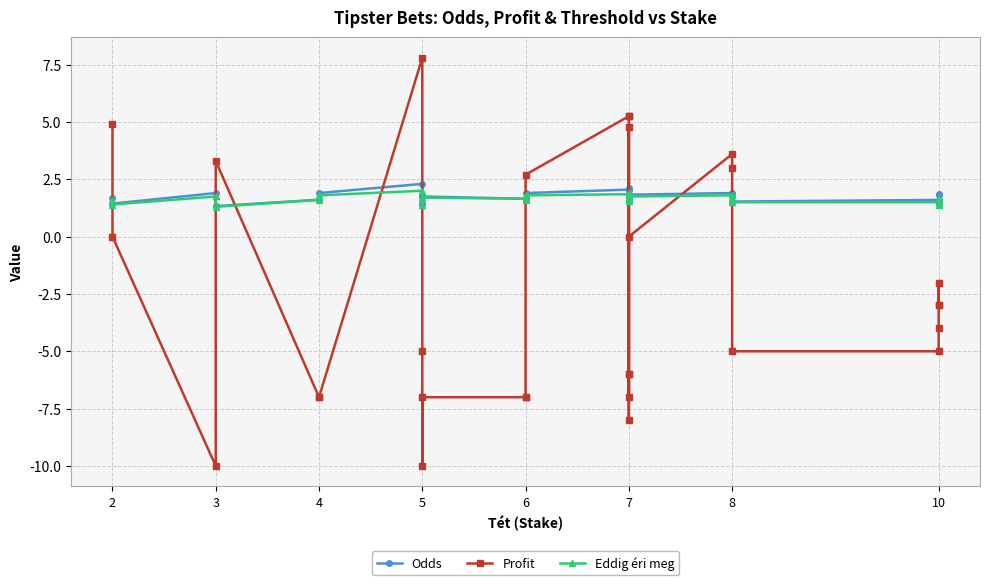

How many times do Profit and Eddig éri meg cross each other?

11